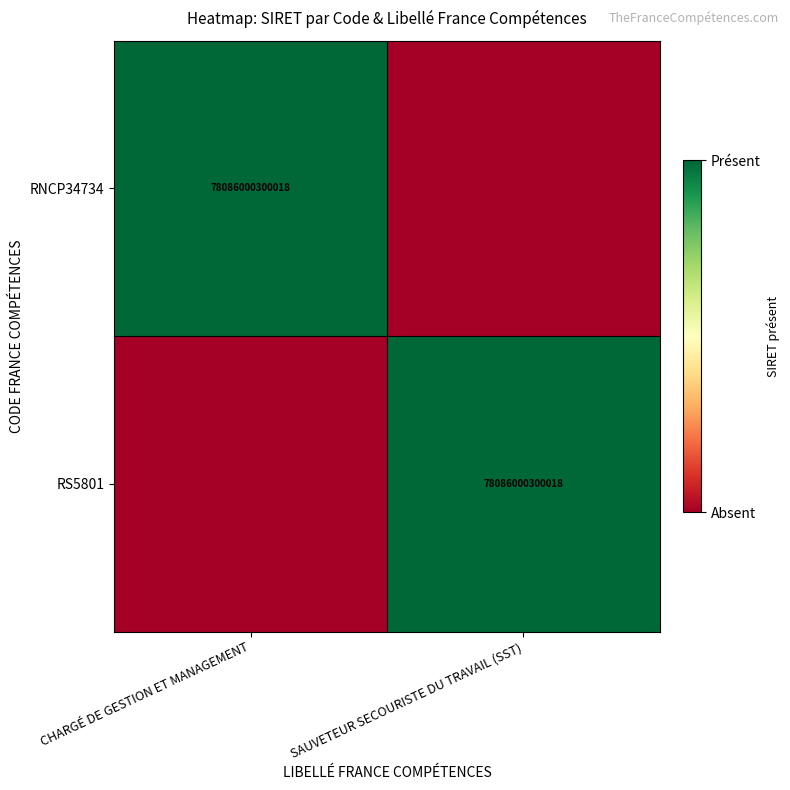

The value of RNCP34734 at CHARGÉ DE GESTION ET MANAGEMENT is 17813983447800. True or false?

False